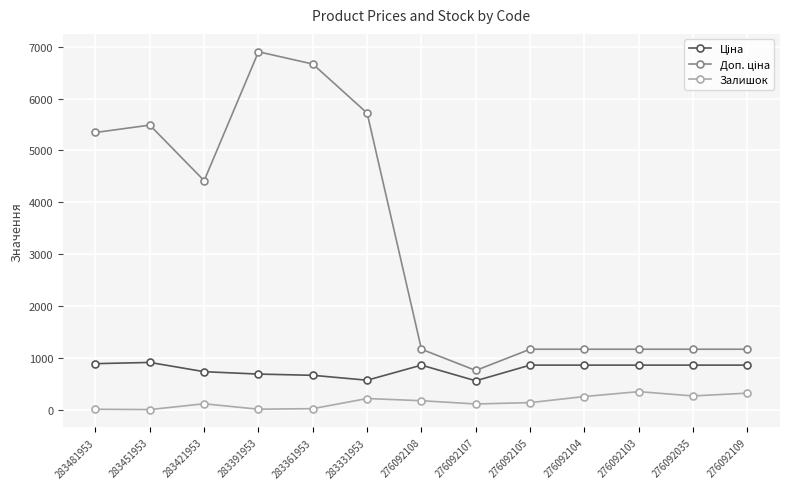

What is the value of the Залишок point at the 12th from the left?

269.0